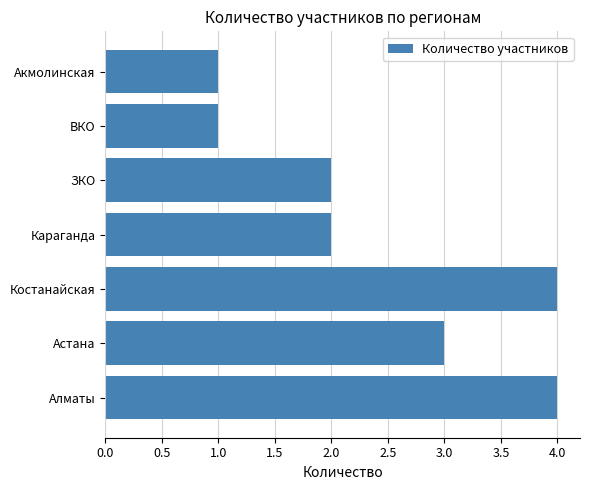

What is the maximum value shown in the chart?

4